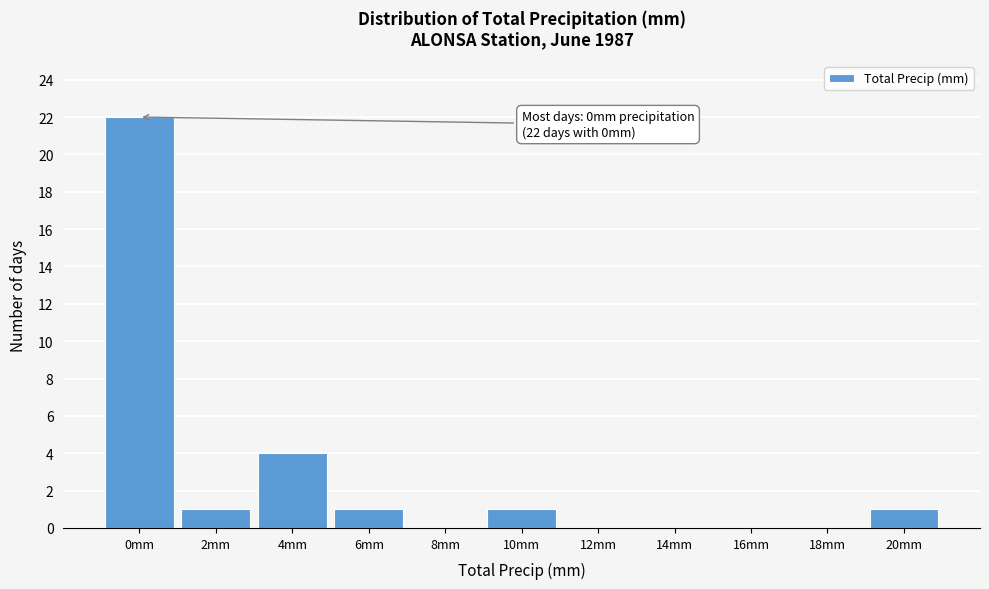

Reading left to right, list all the values displayed in this chart.

0mm=22	2mm=1	4mm=4	6mm=1	8mm=0	10mm=1	12mm=0	14mm=0	16mm=0	18mm=0	20mm=1